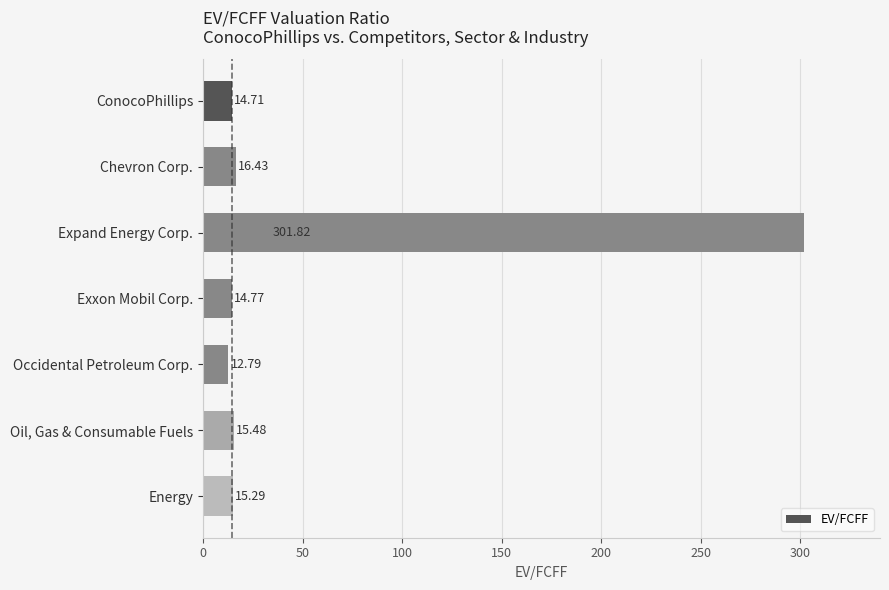

List the labels in order of value, smallest first.

Occidental Petroleum Corp., ConocoPhillips, Exxon Mobil Corp., Energy, Oil, Gas & Consumable Fuels, Chevron Corp., Expand Energy Corp.